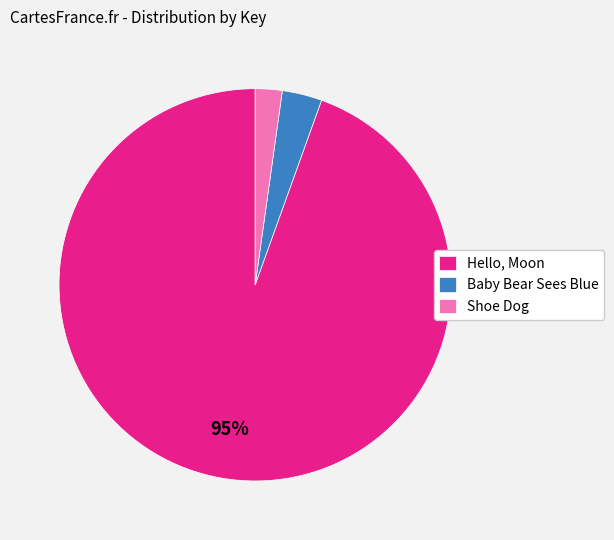

To the nearest percent, what is the combined percentage of Hello, Moon and Shoe Dog?

97%